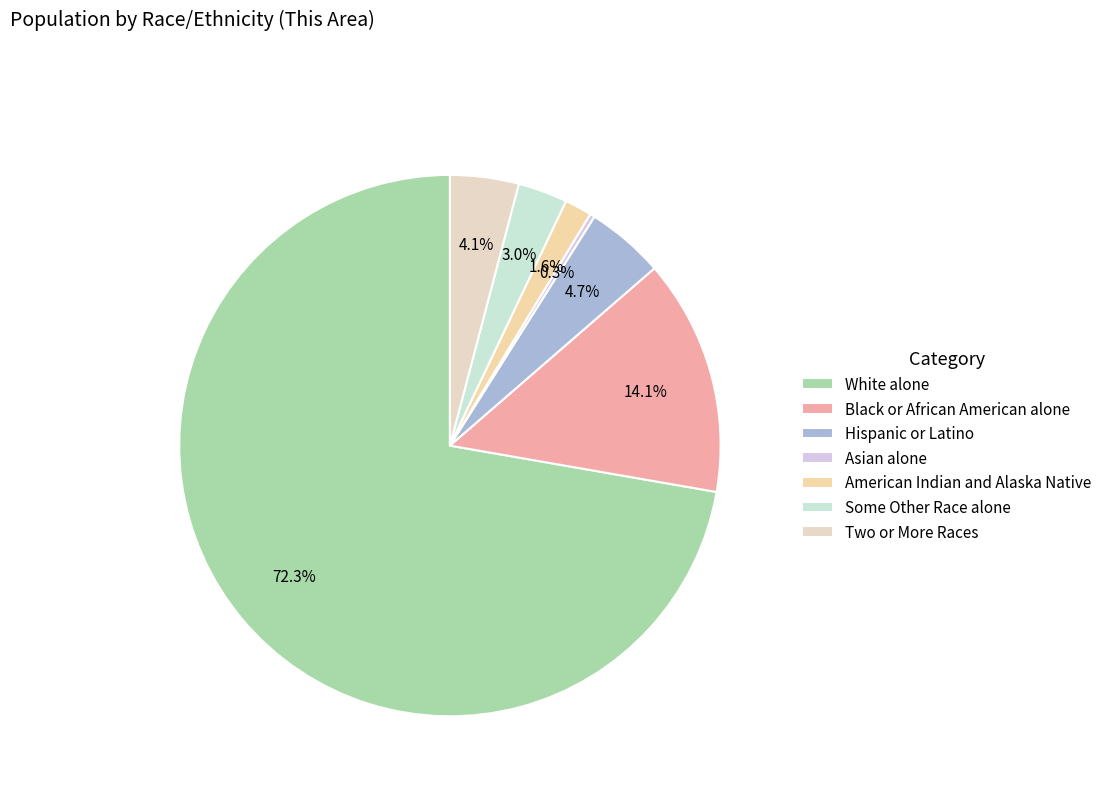

Is it true that White alone is 72% of the pie?

True